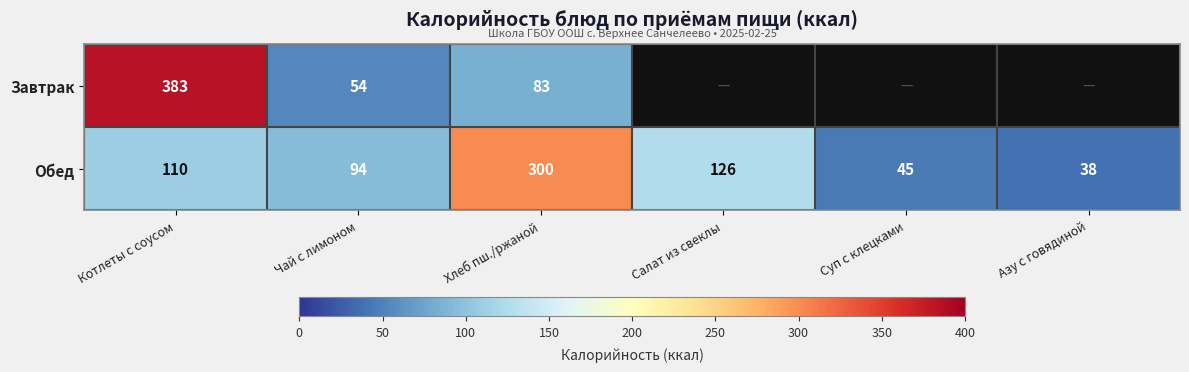

Between Азу с говядиной and Чай с лимоном, which is larger?

Чай с лимоном